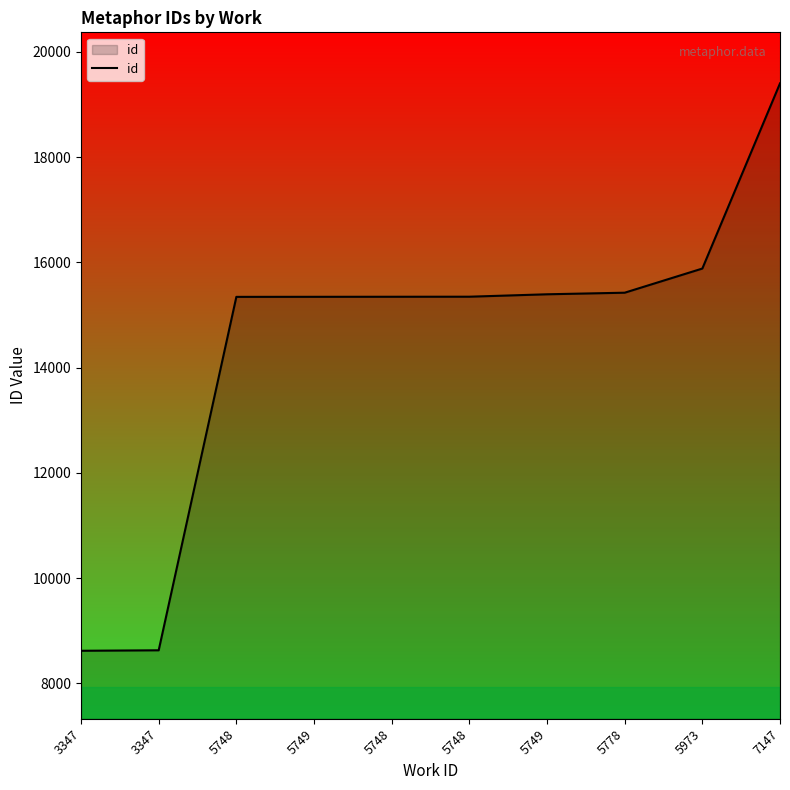

Does the chart display data point markers on the line(s)?

No